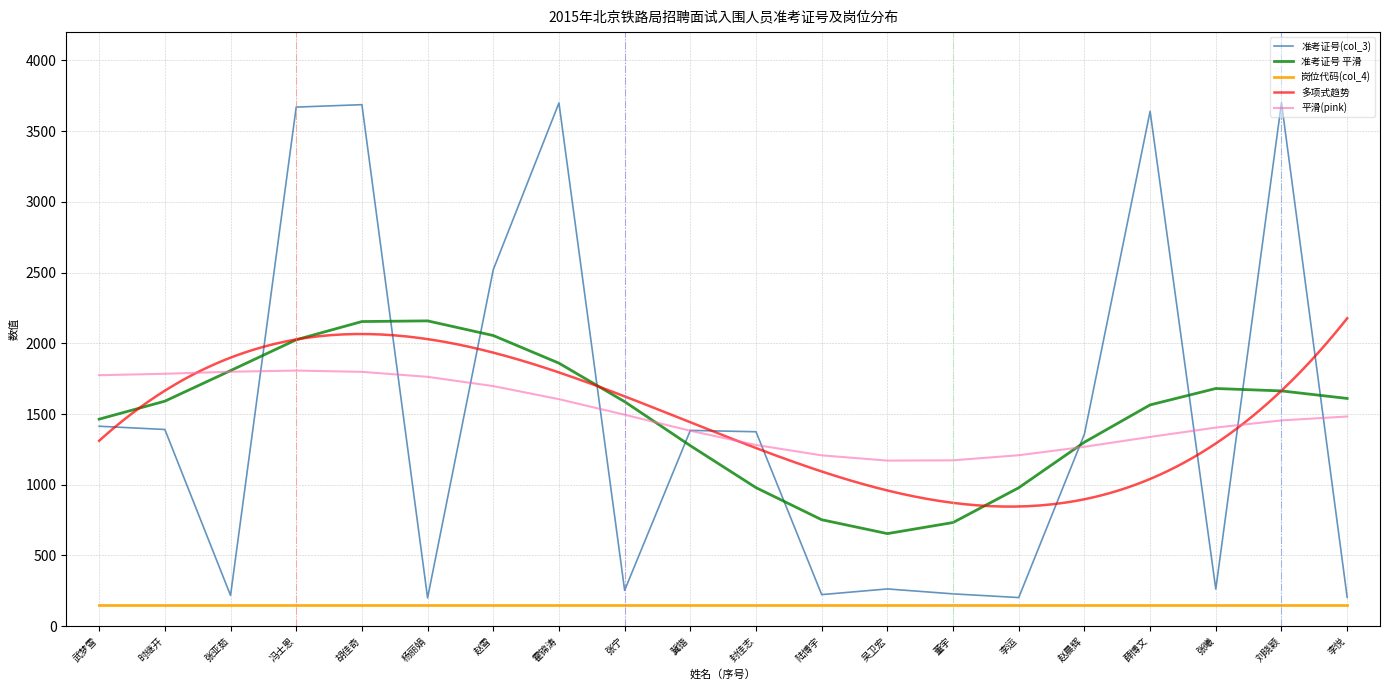

Where is the first local maximum?

胡佳奇